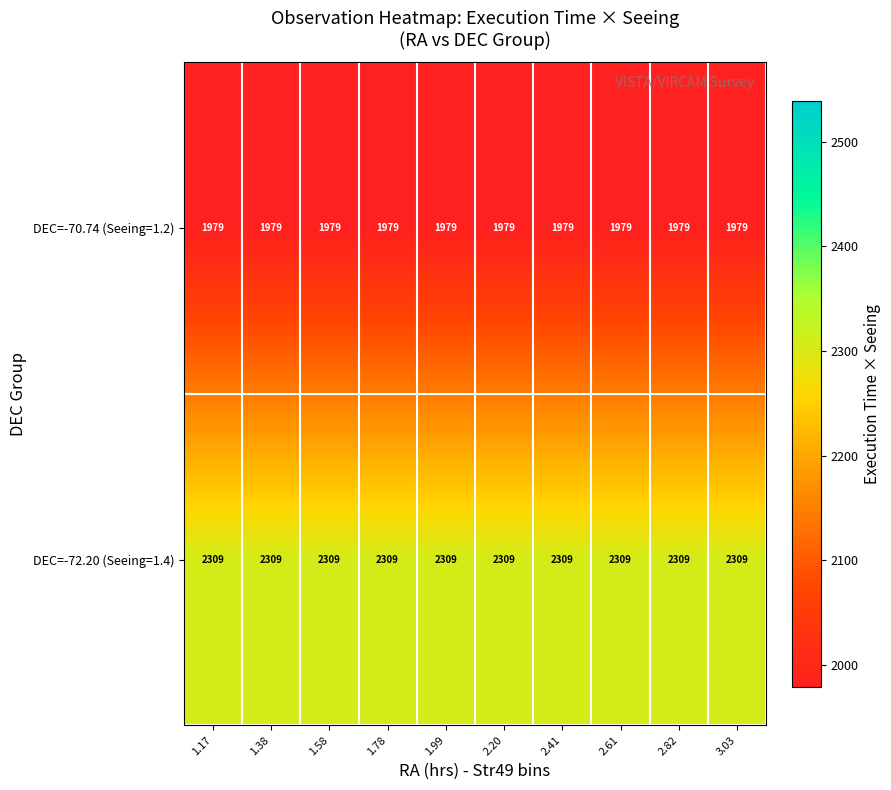

How many data points does each series have?

10